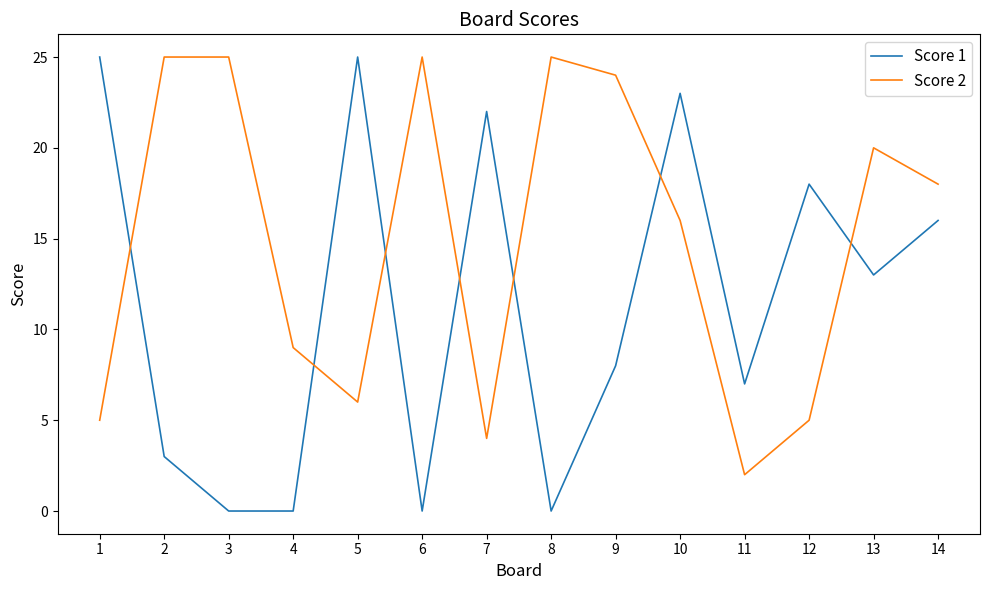

Where do Score 1 and Score 2 first cross each other?

1 and 2